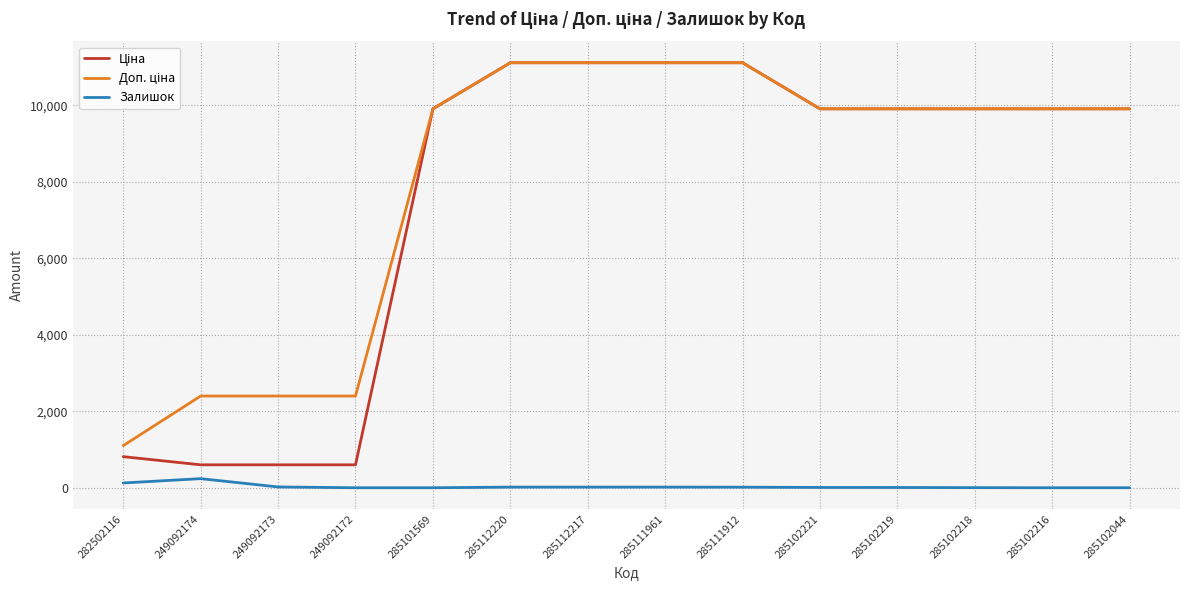

How many lines are shown in the chart?

3